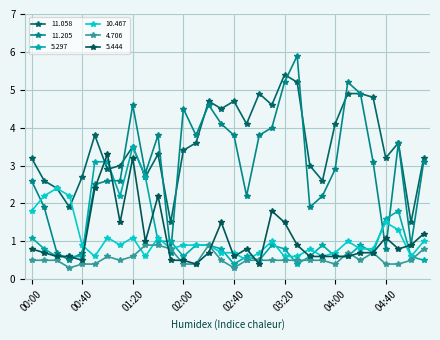

Reading right to left, what are all the values shown in this chart?

11.058: 3.2	1.5	3.6	3.2	4.8	4.9	4.9	4.1	2.6	3.0	5.2	5.4	4.6	4.9	4.1	4.7	4.5	4.7	3.6	3.4	1.5	3.3	2.7	3.5	3.0	2.9	3.8	2.7	1.9	2.4	2.6	3.2
11.205: 3.1	0.9	3.6	0.8	3.1	4.9	5.2	2.9	2.2	1.9	5.9	5.2	4.0	3.8	2.2	3.8	4.1	4.6	3.8	4.5	0.7	3.8	2.8	4.6	2.6	2.6	2.5	0.7	0.5	0.7	1.9	2.6
5.297: 0.5	0.6	1.8	1.6	0.7	0.9	0.6	0.6	0.9	0.6	0.4	0.8	0.9	0.5	0.6	0.4	0.8	0.9	0.9	0.6	1.0	1.0	2.7	3.5	2.2	3.1	3.1	0.6	0.6	0.6	0.8	1.1
10.467: 1.0	0.6	1.3	1.5	0.8	0.8	1.0	0.7	0.6	0.8	0.6	0.6	1.0	0.7	0.5	0.7	0.7	0.9	0.9	0.9	0.8	1.1	0.6	1.1	0.9	1.1	0.6	0.9	2.2	2.4	2.2	1.8
4.706: 0.8	0.5	0.4	0.4	0.7	0.5	0.7	0.4	0.5	0.5	0.5	0.5	0.5	0.5	0.5	0.3	0.5	0.9	0.4	0.4	0.8	0.9	0.9	0.6	0.5	0.6	0.4	0.4	0.3	0.5	0.5	0.5
5.444: 1.2	0.9	0.8	1.1	0.7	0.7	0.6	0.6	0.6	0.6	0.9	1.5	1.8	0.4	0.8	0.6	1.5	0.7	0.4	0.5	0.5	2.2	1.0	3.2	1.5	3.3	2.4	0.5	0.6	0.6	0.7	0.8